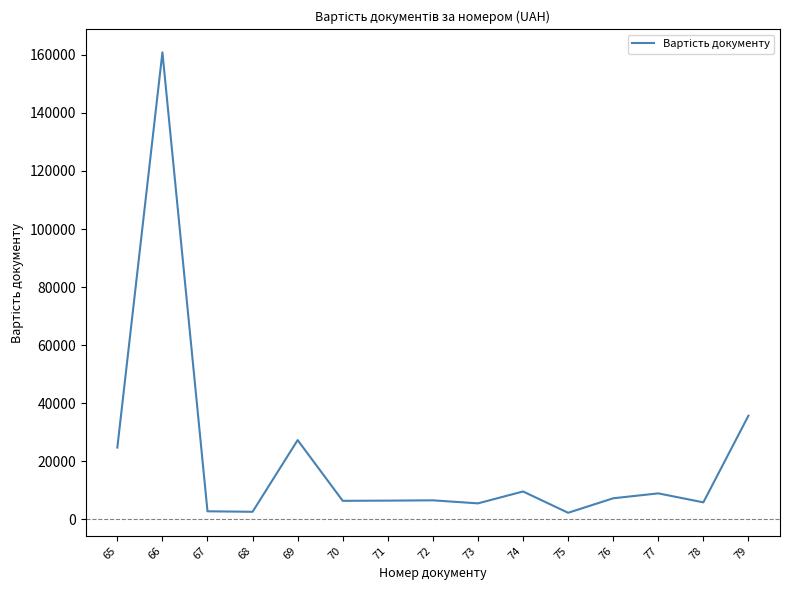

Which has a higher value, 77 or 69?

69